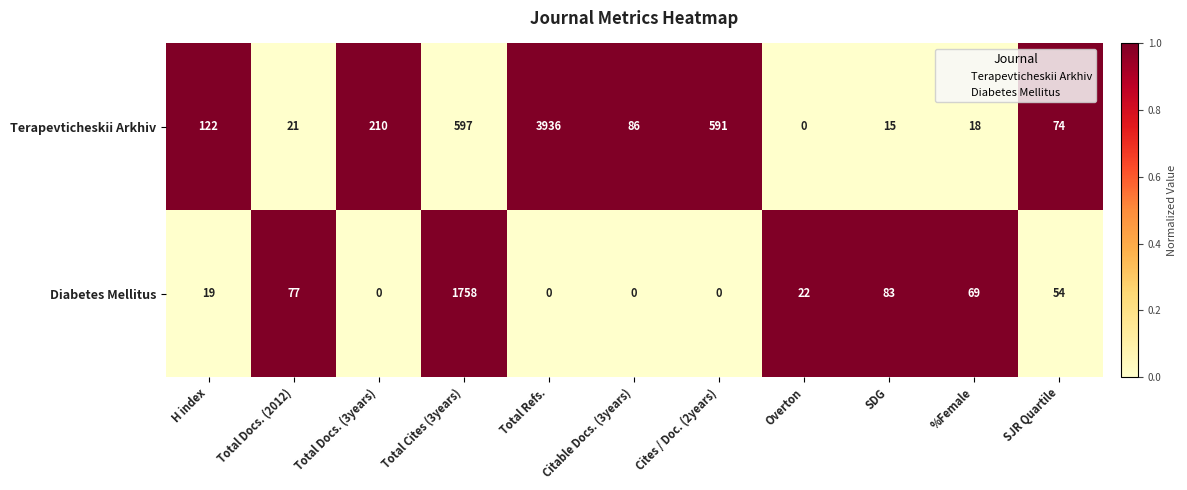

What is the sum of all Terapevticheskii Arkhiv values?

5670